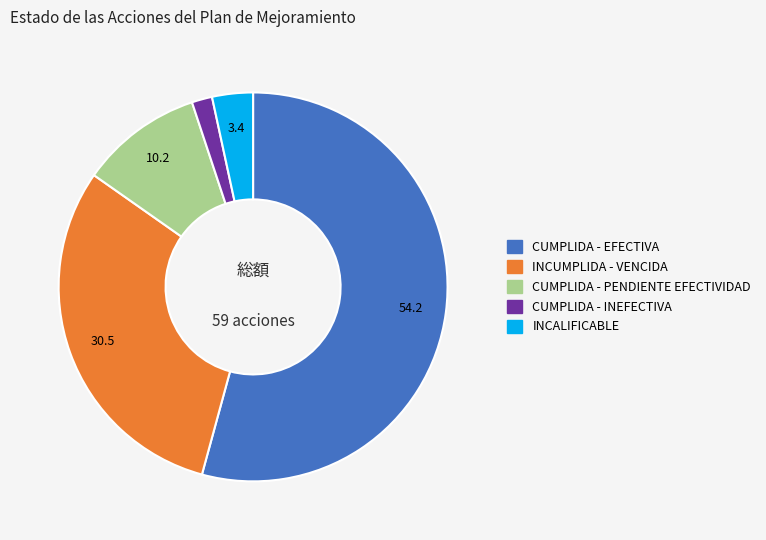

Is it true that CUMPLIDA - INEFECTIVA is 2% of the pie?

True